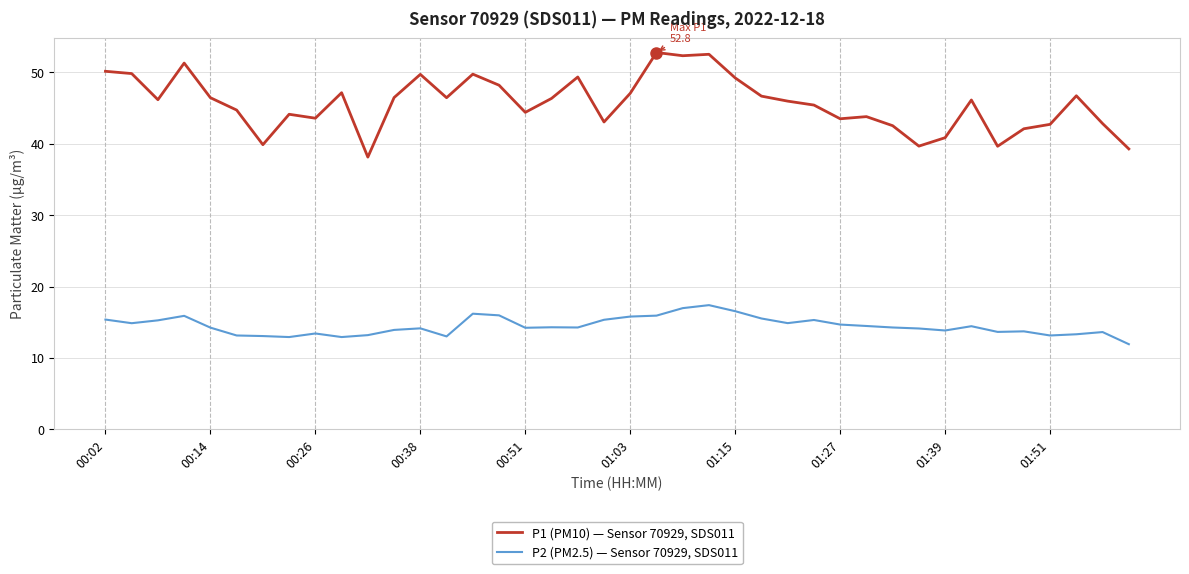

Which series has the largest total across all categories?

P1 (PM10) — Sensor 70929, SDS011